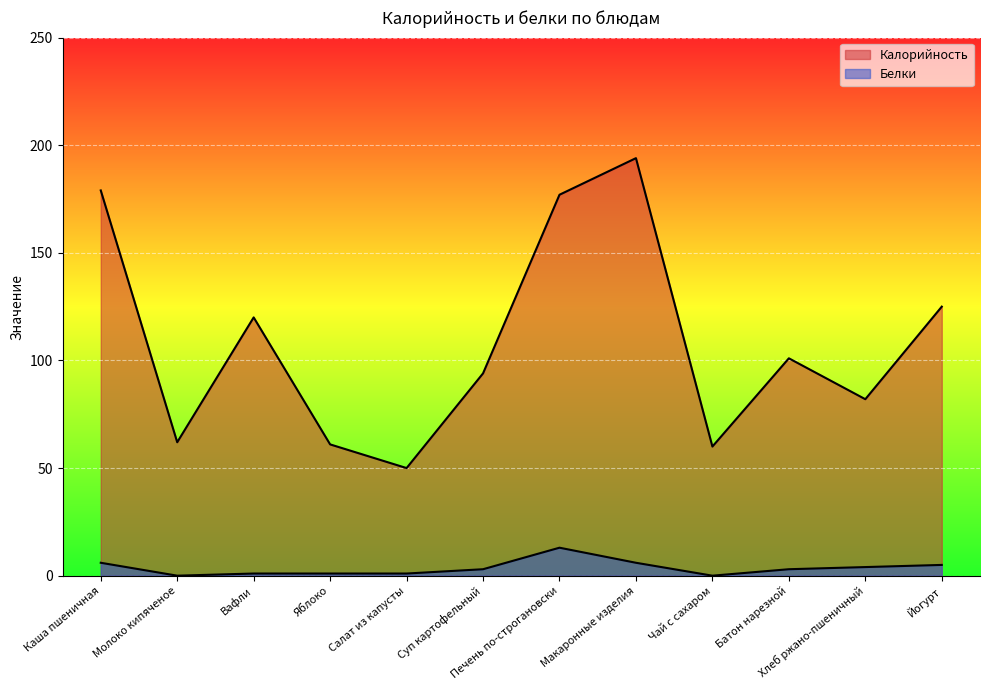

Which category has the highest value in the Белки series?

Печень по-строгановски